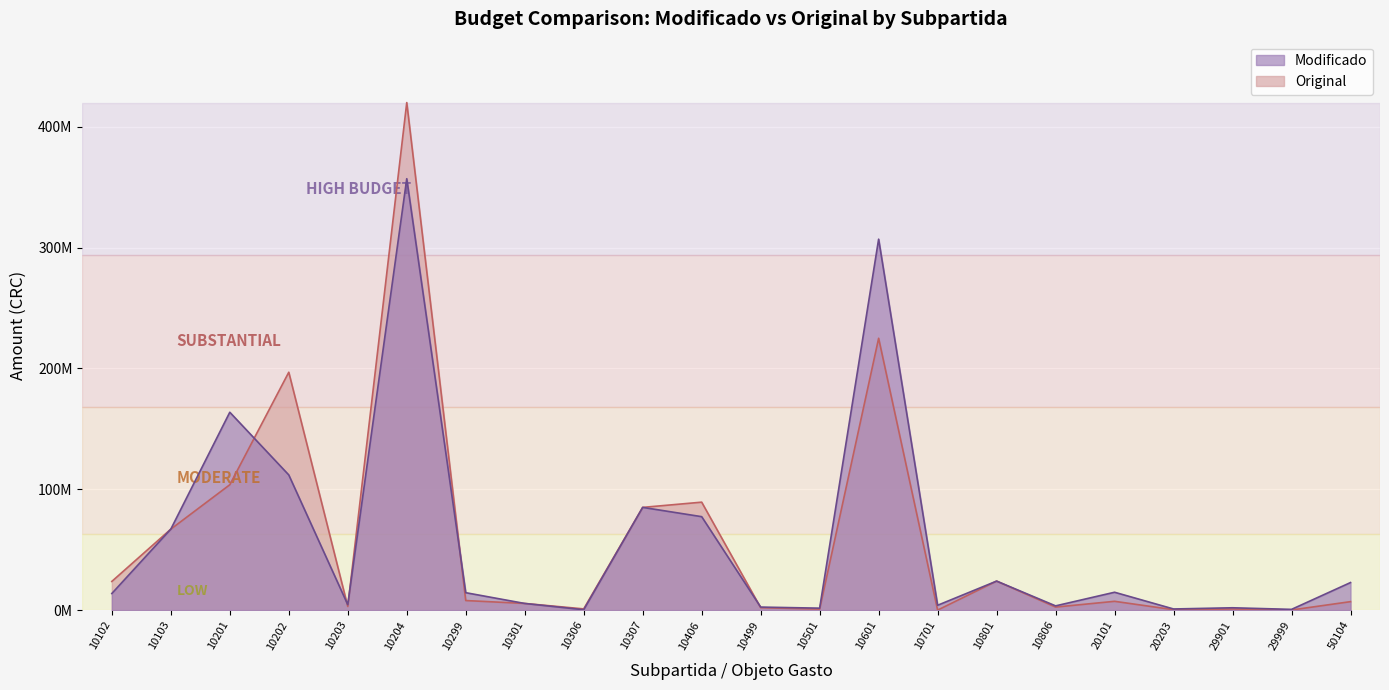

How many intersections are there between Modificado and Original?

5